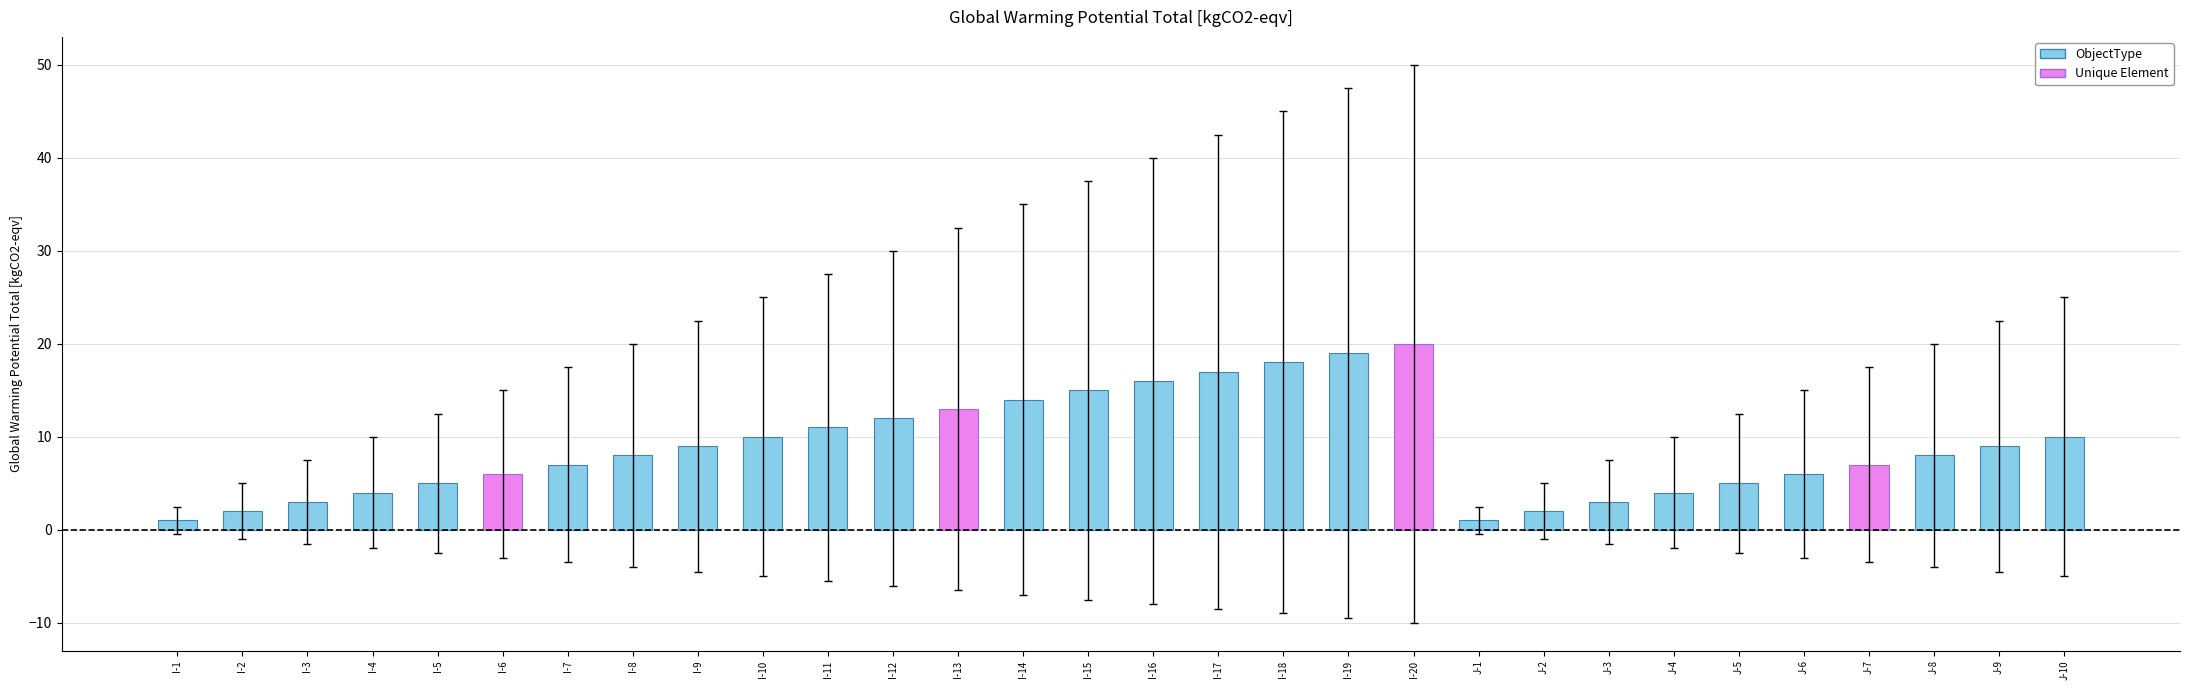

Where is the data nearest to the value -5?

I-10